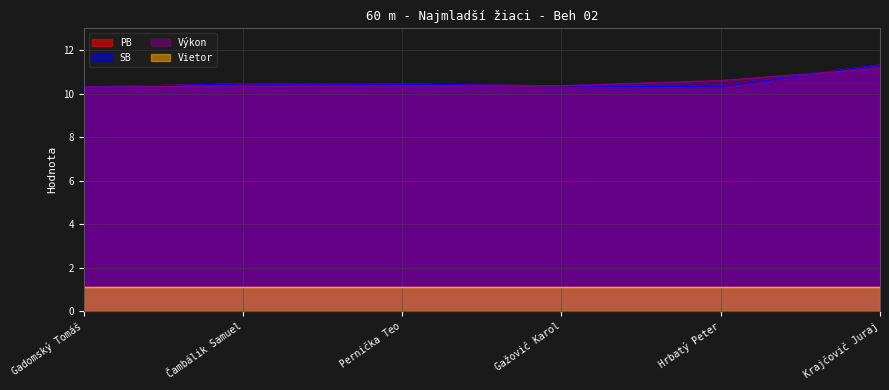

At which category is the sum across all series the highest?

Krajčovič Juraj